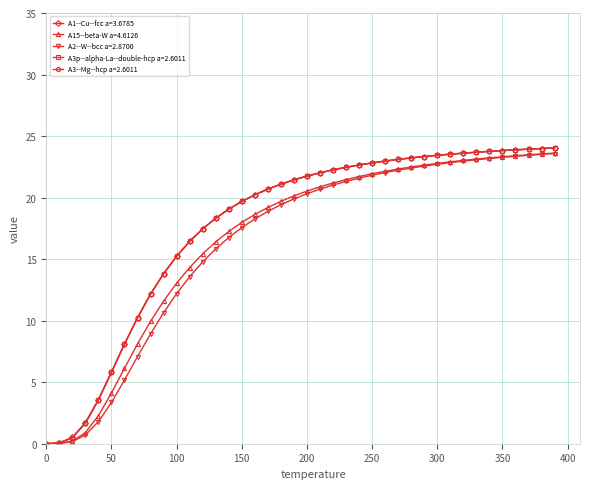

What is the value of the A3--Mg--hcp a=2.6011 point at the 27th from the left?

23.0